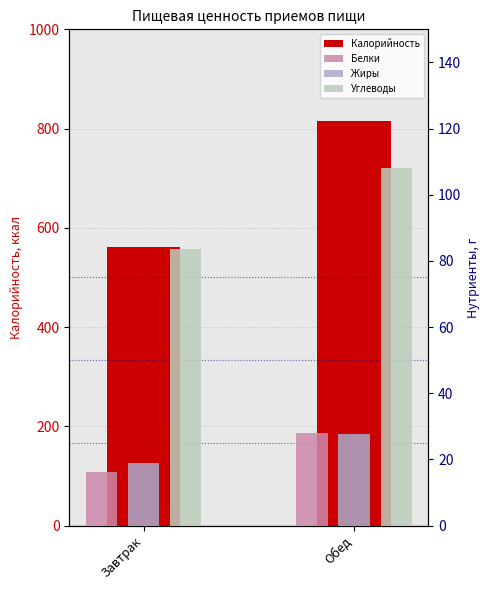

What position from the left is Обед?

2